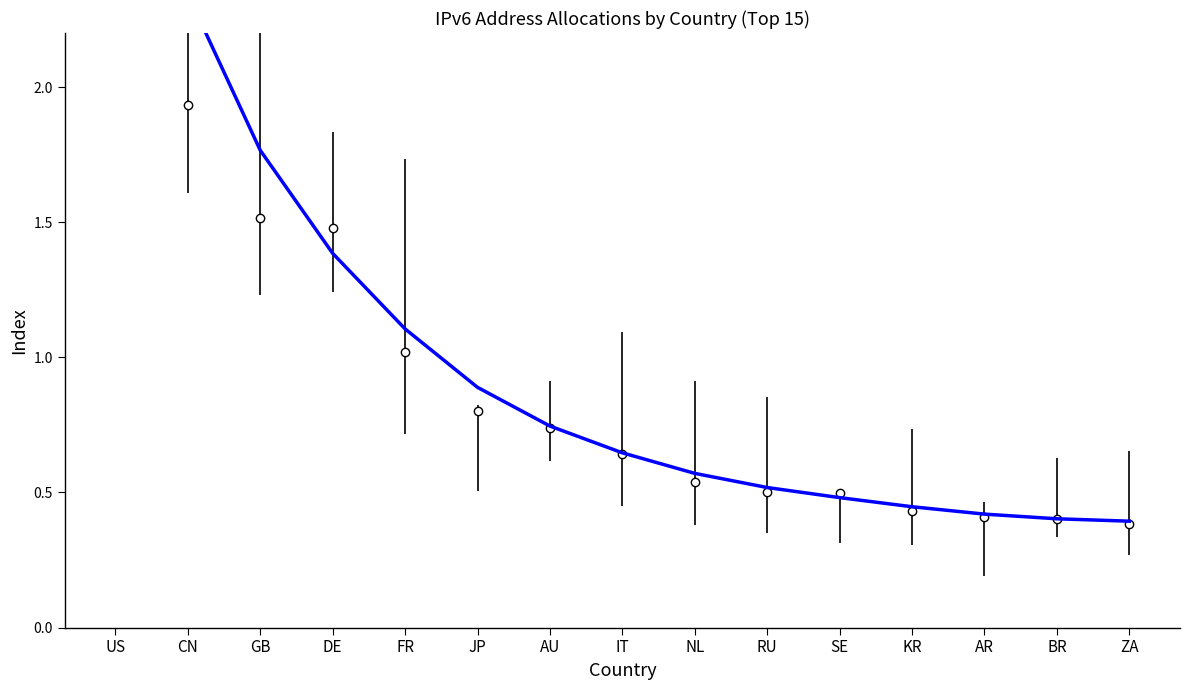

What is the approximate value at US?

2.9